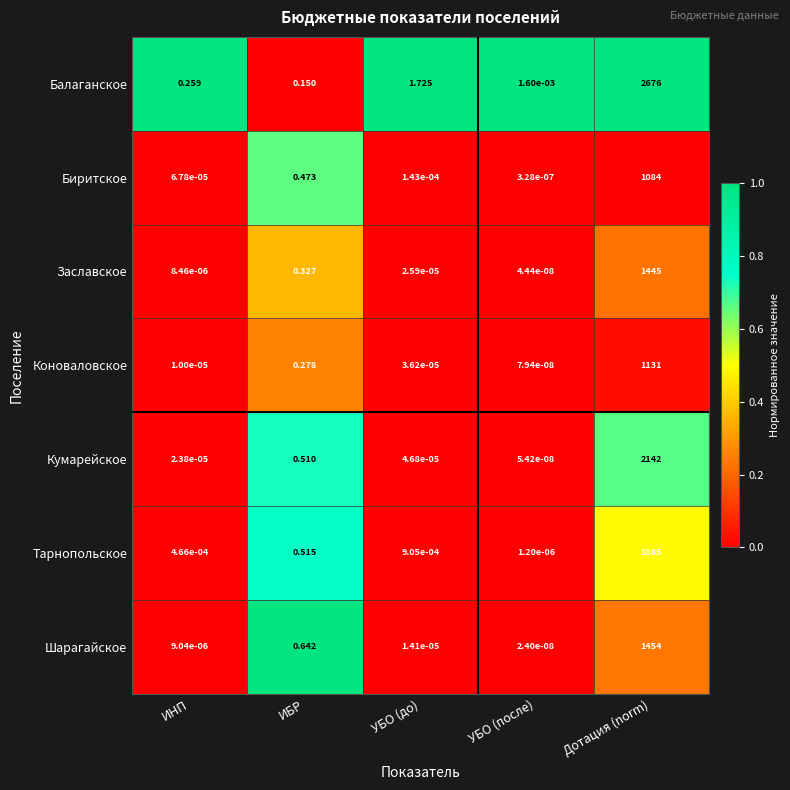

Which category has the lowest value in the Заславское series?

УБО (после)